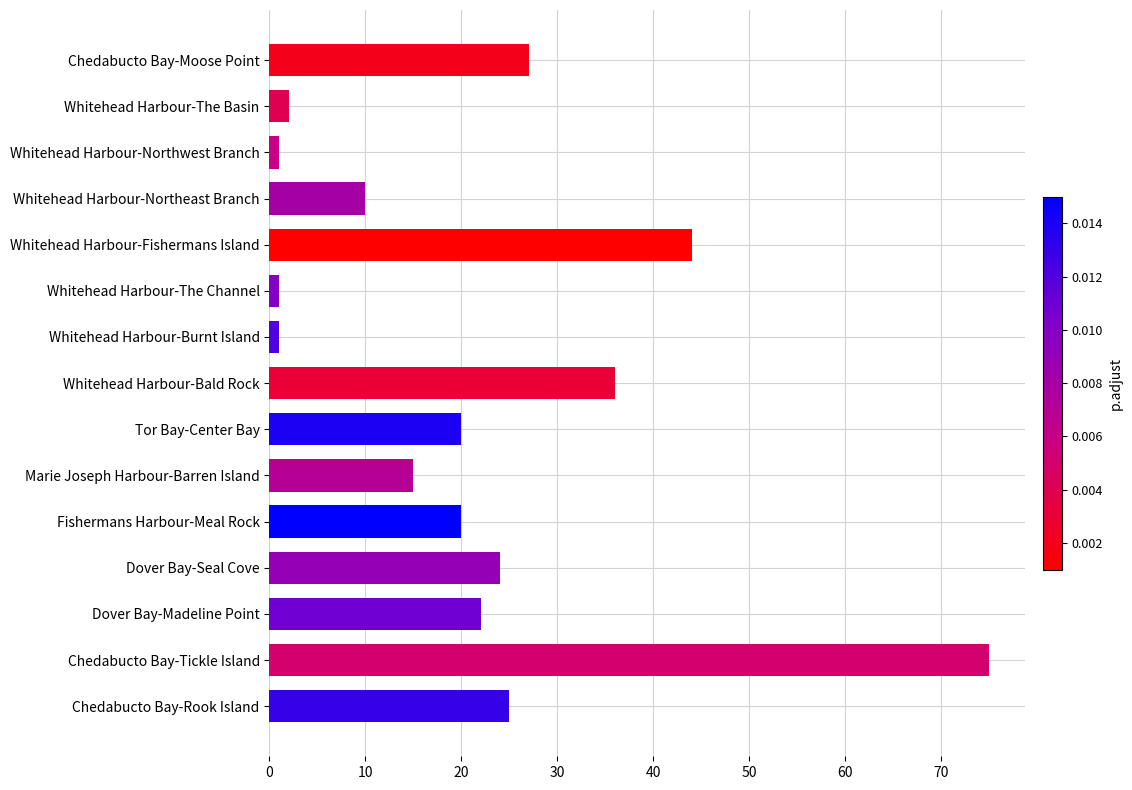

What is the difference between the second highest and second lowest values?

43